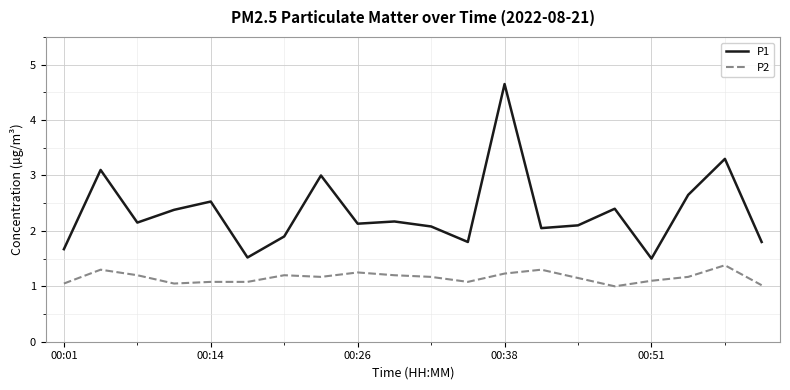

True or false: P2 and P1 intersect in this chart.

False